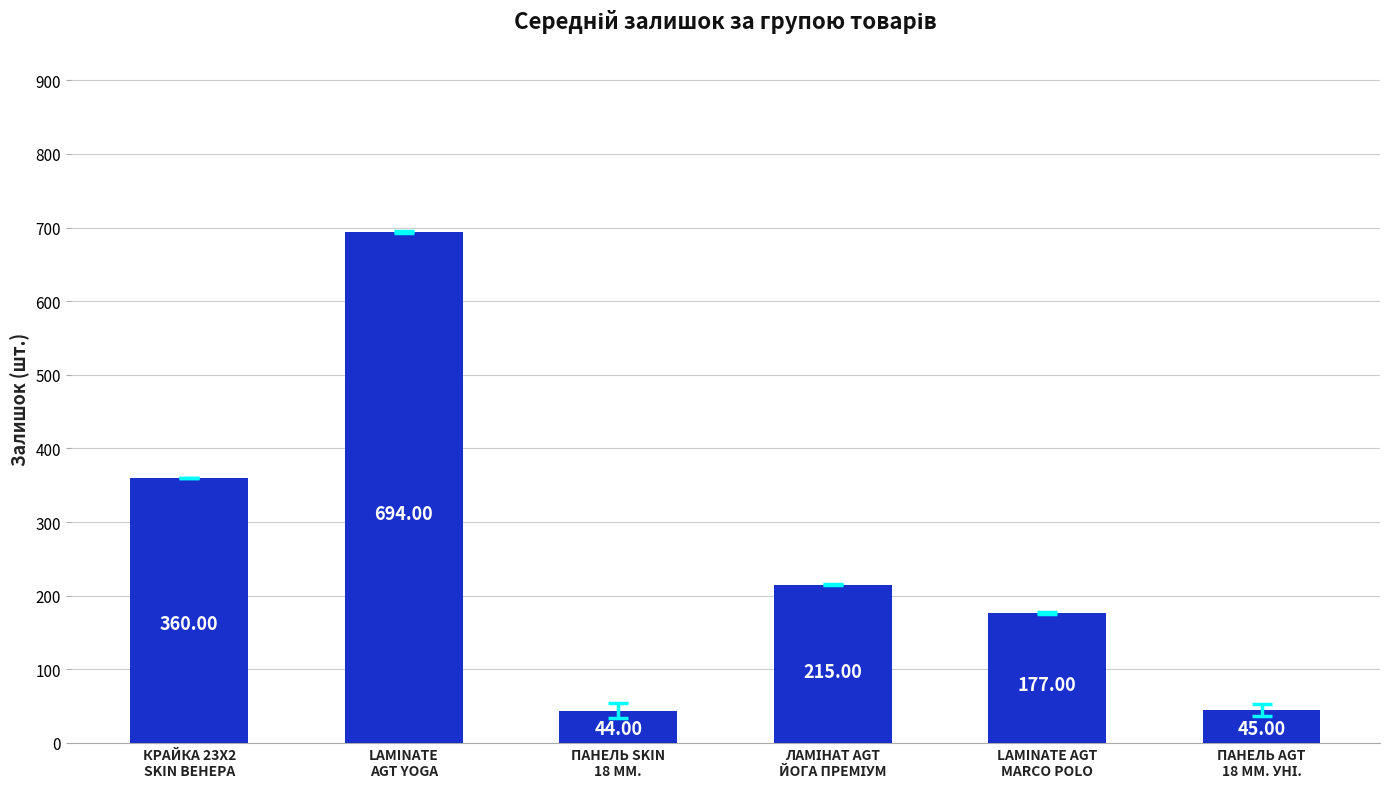

Reading right to left, what are all the values shown in this chart?

45	177	215	44	694	360